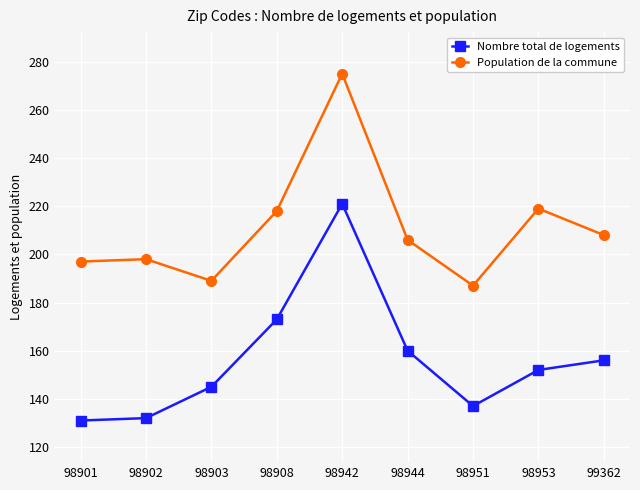

Which series has the widest spread of values?

Nombre total de logements